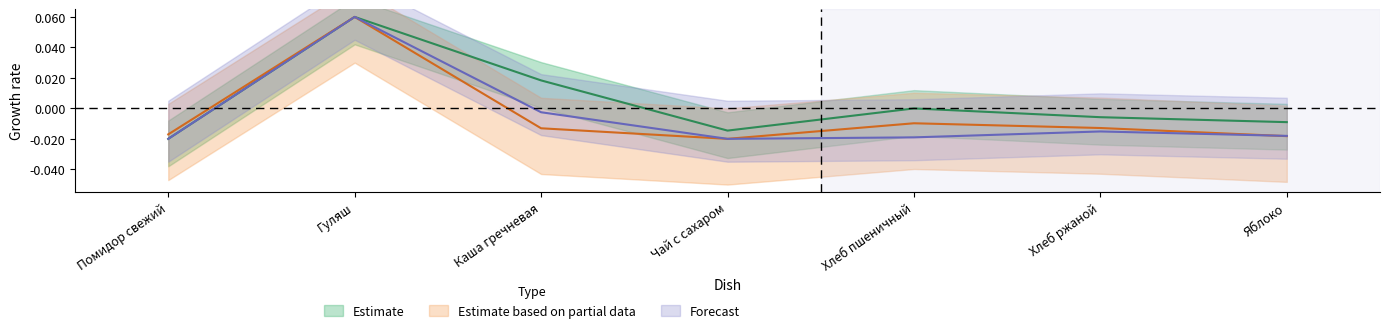

Reading left to right, what are all the values shown in this chart?

Estimate: Помидор свежий=-0.0	Гуляш=0.1	Каша гречневая=0.0	Чай с сахаром=-0.0	Хлеб пшеничный=-0.0	Хлеб ржаной=-0.0	Яблоко=-0.0
Estimate based on partial data: Помидор свежий=-0.0	Гуляш=0.1	Каша гречневая=-0.0	Чай с сахаром=-0.0	Хлеб пшеничный=-0.0	Хлеб ржаной=-0.0	Яблоко=-0.0
Forecast: Помидор свежий=-0.0	Гуляш=0.1	Каша гречневая=-0.0	Чай с сахаром=-0.0	Хлеб пшеничный=-0.0	Хлеб ржаной=-0.0	Яблоко=-0.0